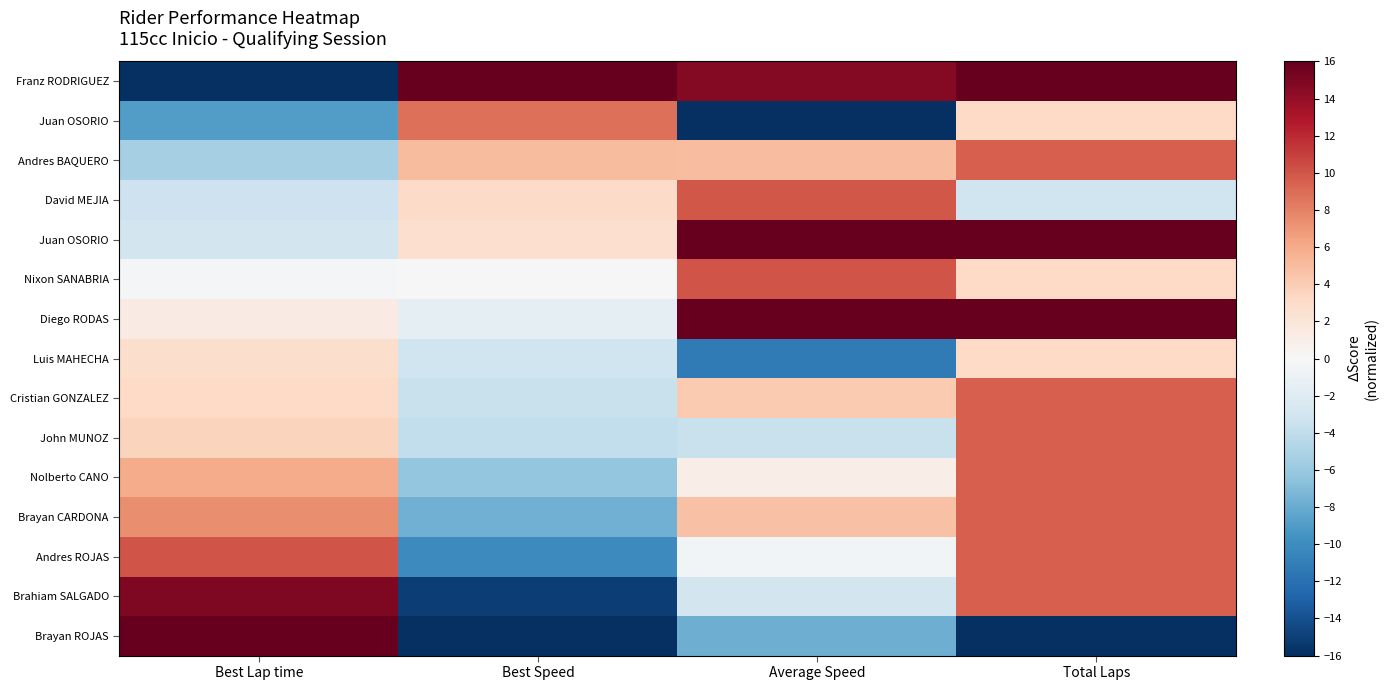

What is the maximum value shown in the chart?

16.0